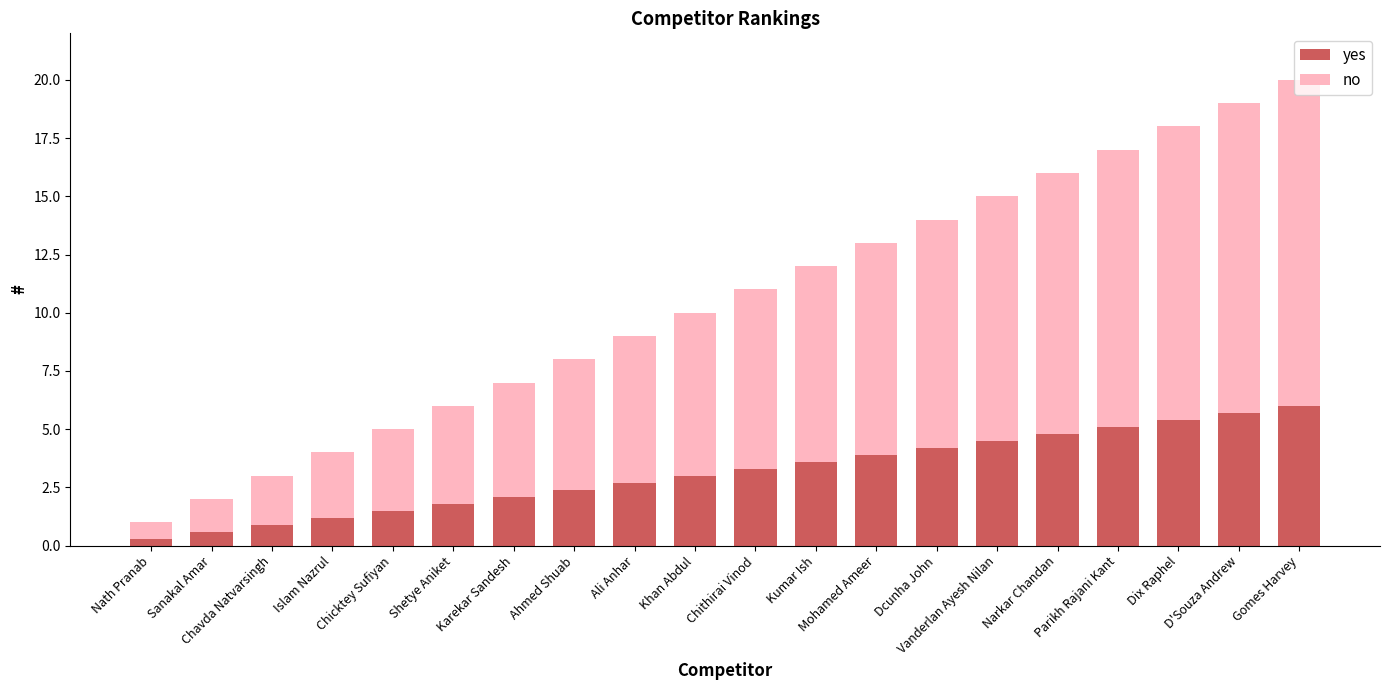

What is the maximum value for yes?

6.0